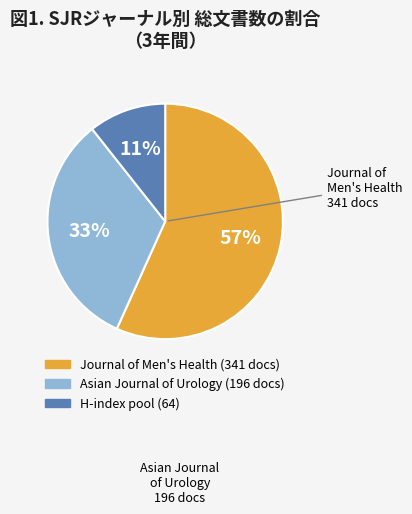

Does any single category account for the majority?

Yes